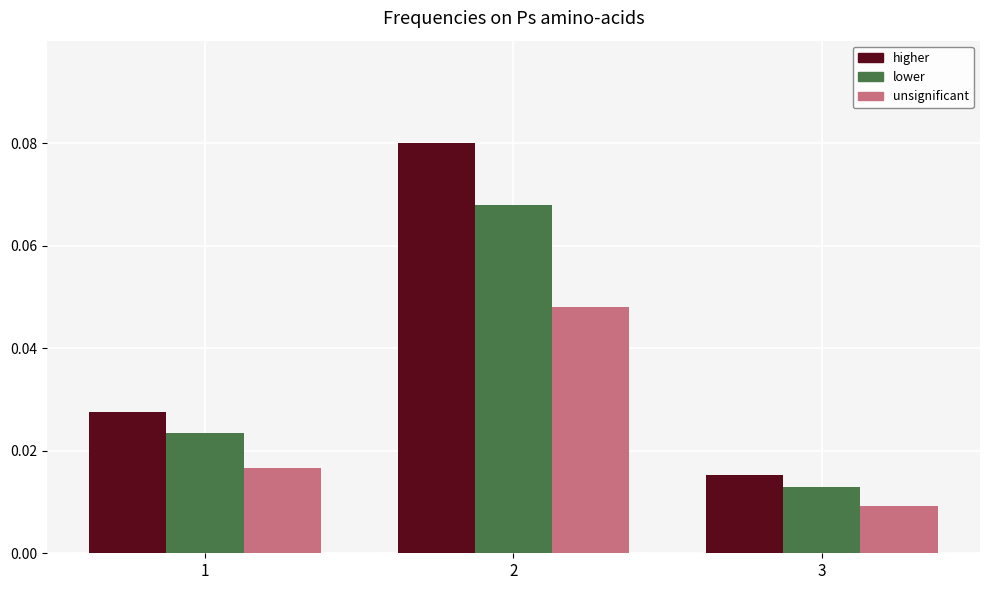

At which label does lower reach its minimum?

3